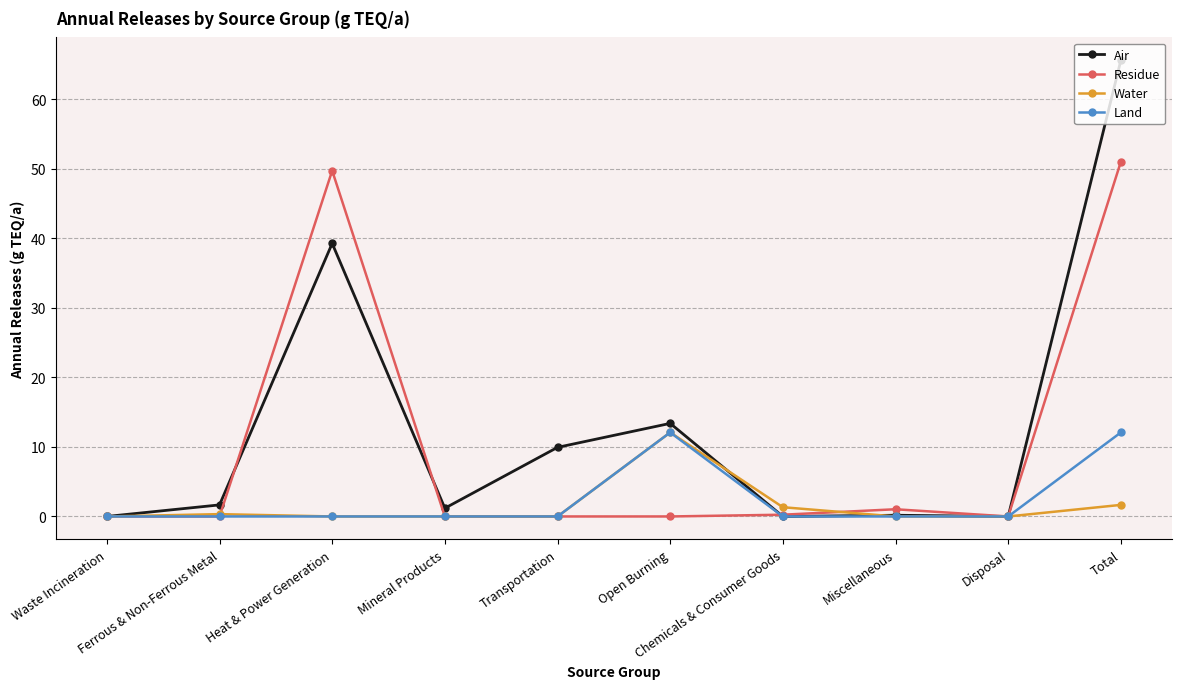

What is the approximate value of Air at Ferrous & Non-Ferrous Metal?

1.7